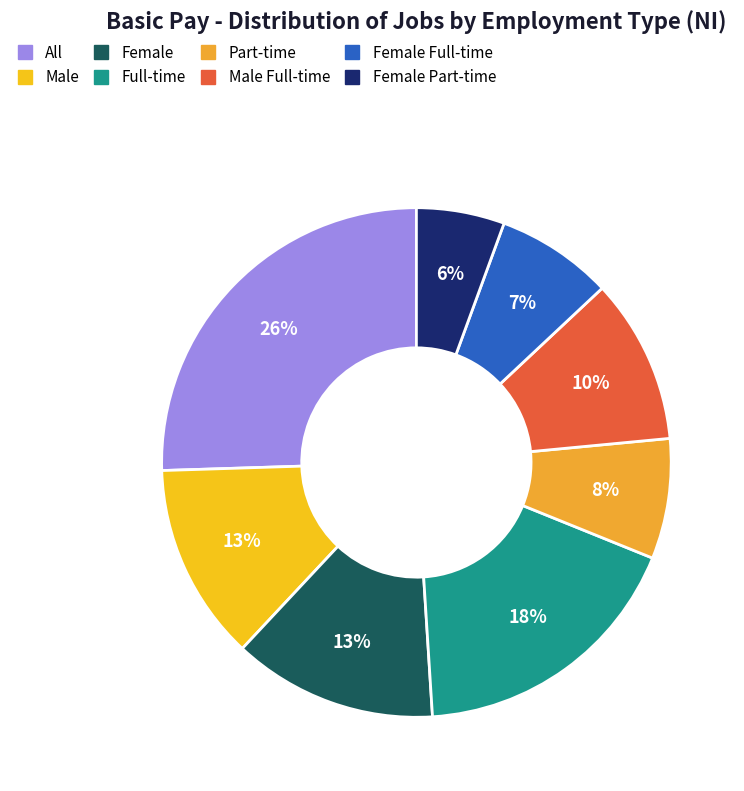

How many segments does this pie chart have?

8